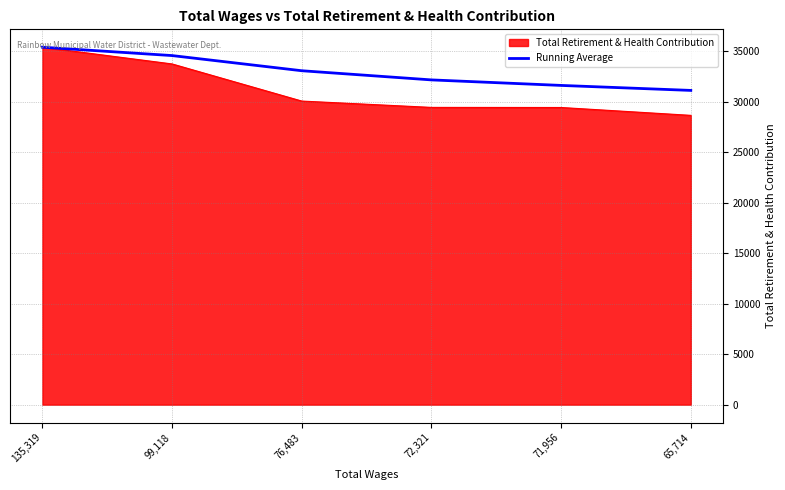

Rank the series by their average value, from highest to lowest.

Running Average, Total Retirement & Health Contribution